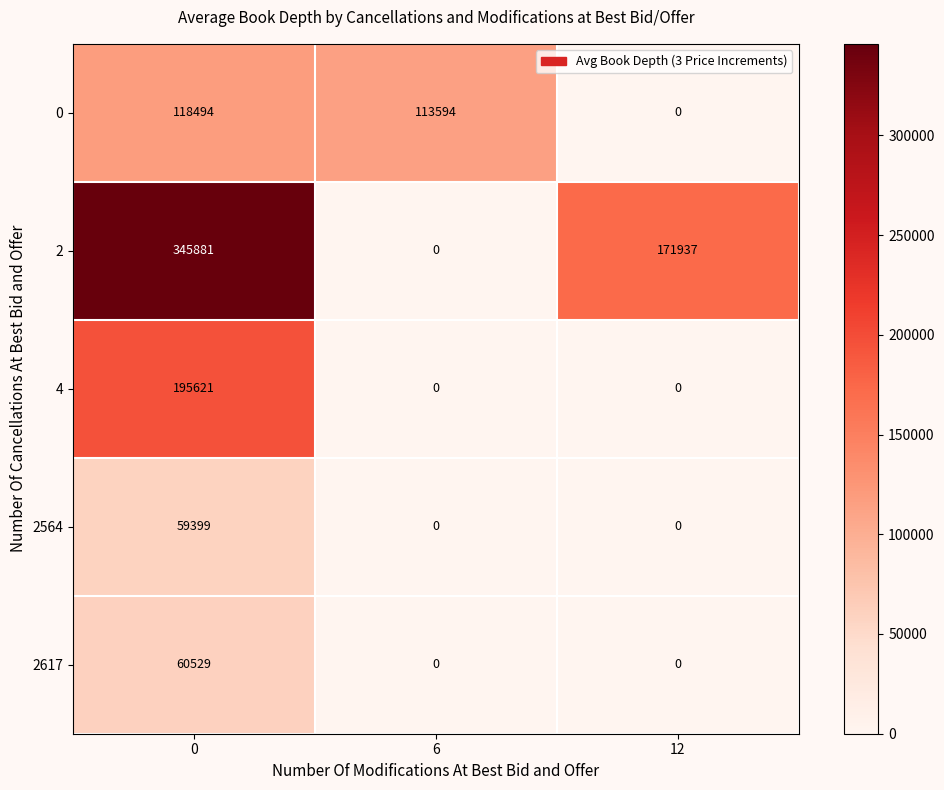

Where is 2 nearest to the value 172940?

12